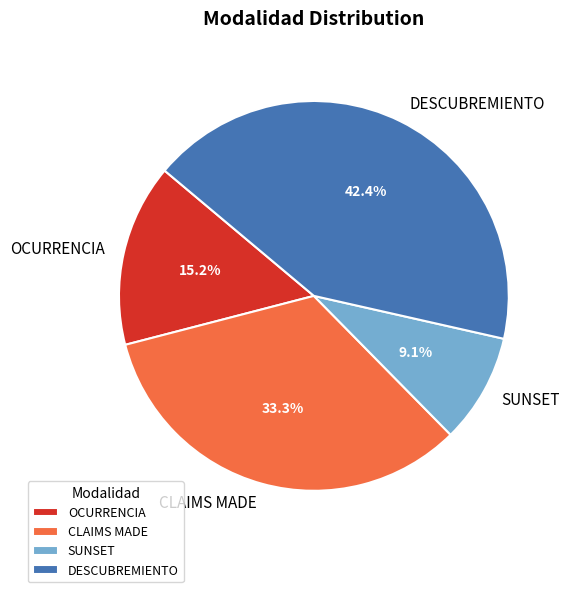

Does SUNSET represent more than half of the total?

No